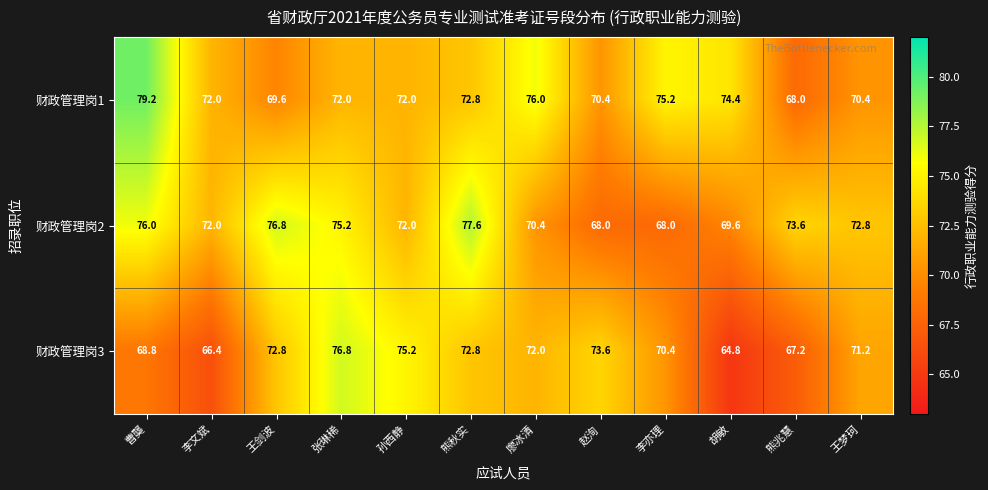

Rank the series by their maximum value, from highest to lowest.

财政管理岗1, 财政管理岗2, 财政管理岗3